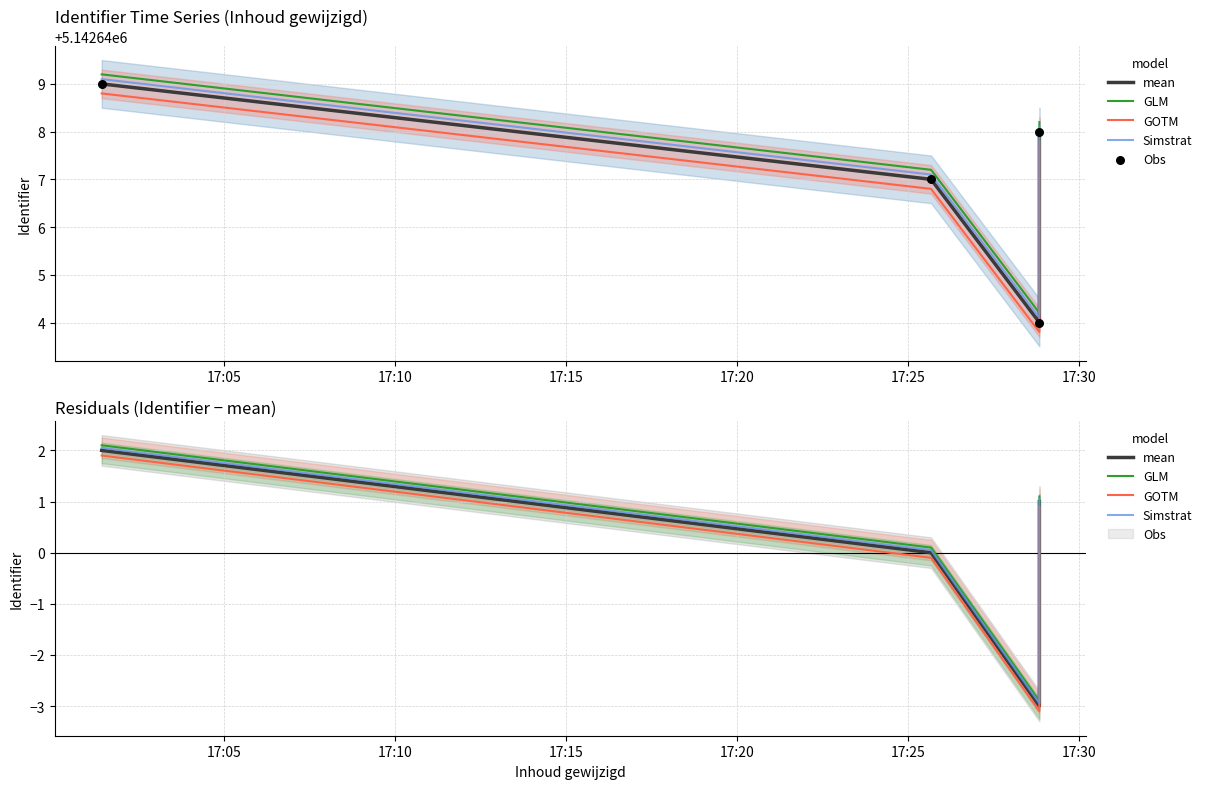

Which series has the widest spread of Y values?

mean